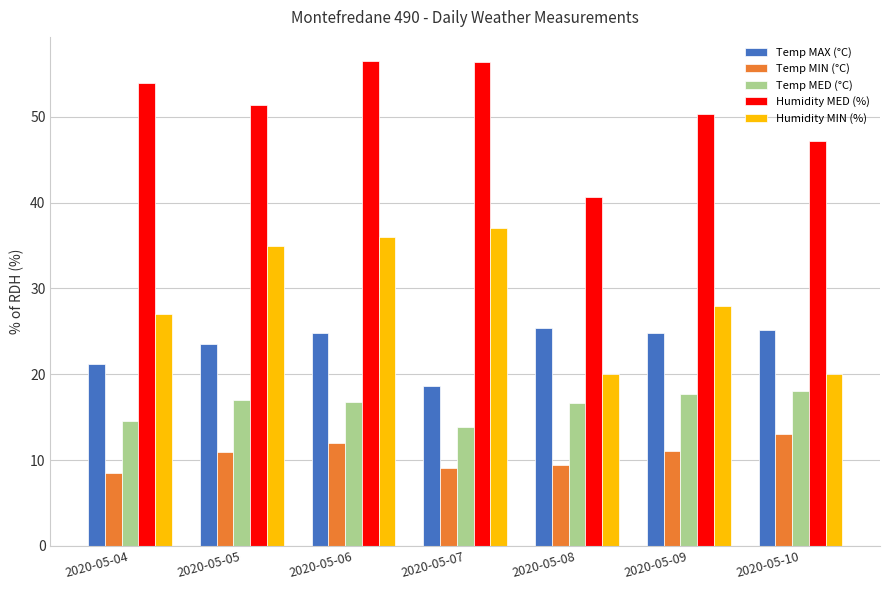

At which category is the sum across all series the highest?

2020-05-06